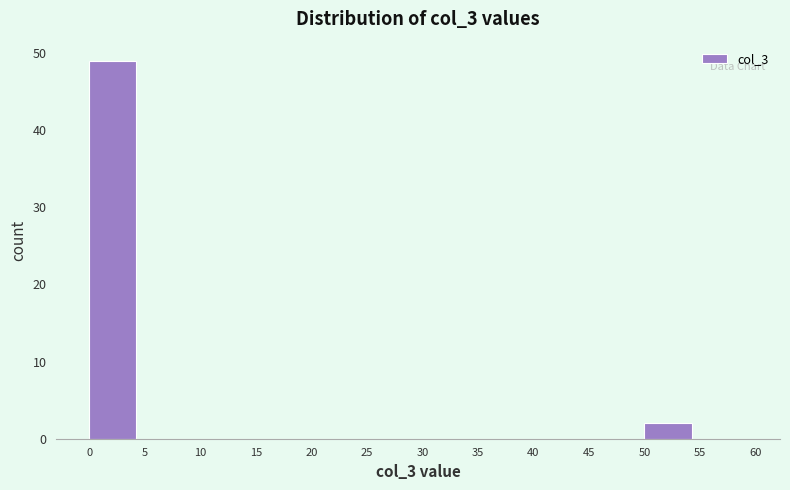

What is the height of the bar covering 0 to 5 on the x-axis? The values are not printed on the chart, so give them approximately, as read against the axis.

49